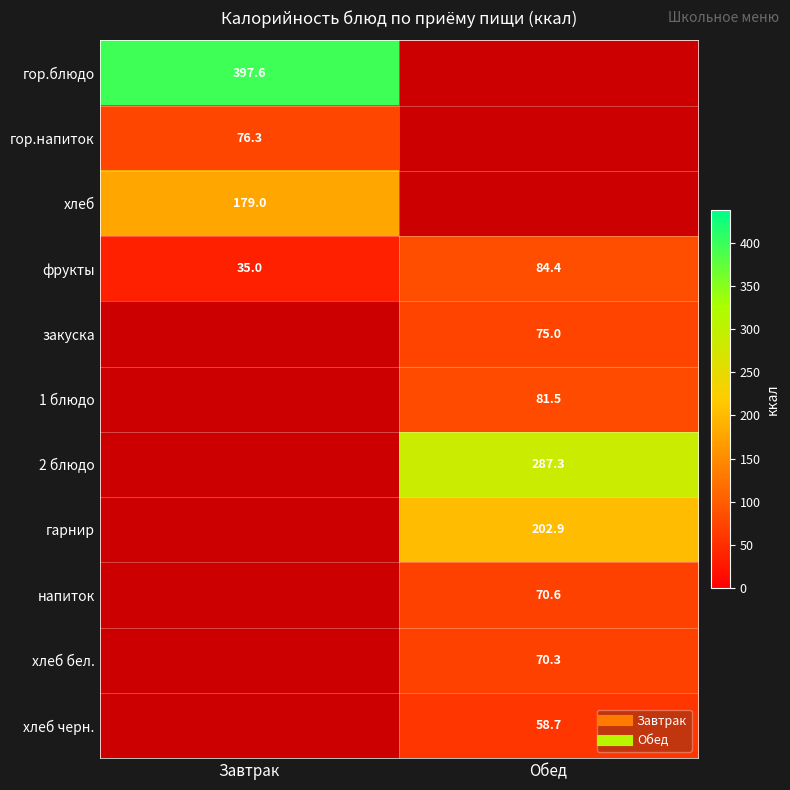

The закуска series shows 75.0 at Обед. True or false?

True